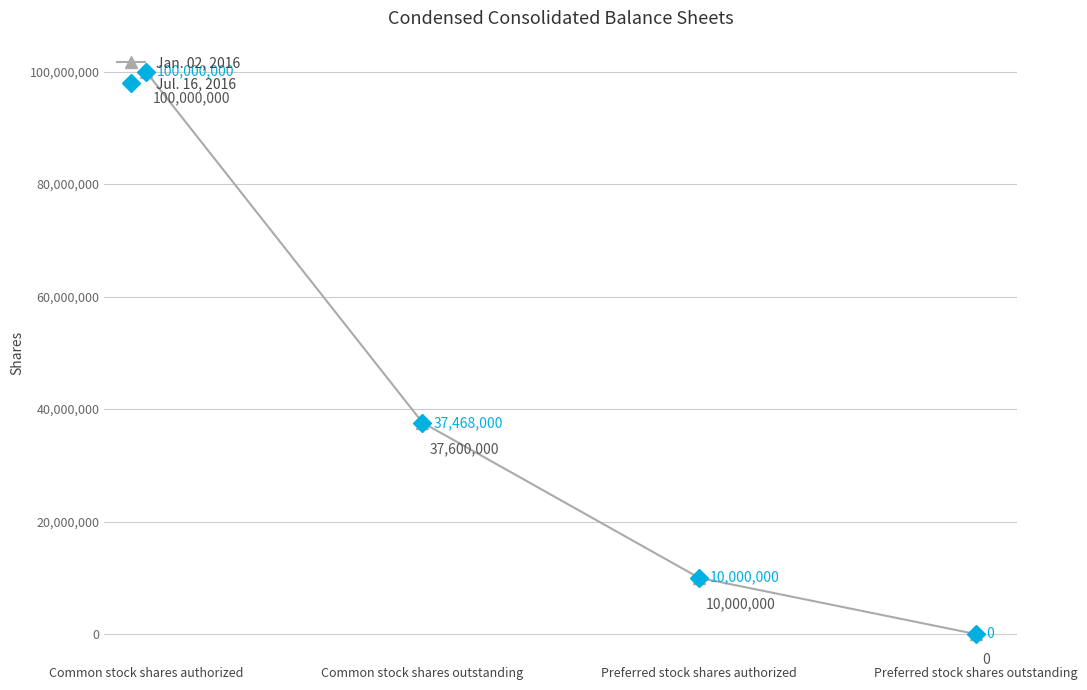

Reading right to left, what are all the values shown in this chart?

Jan. 02, 2016: 0	10000000	37600000	100000000
Jul. 16, 2016: 0	10000000	37468000	100000000